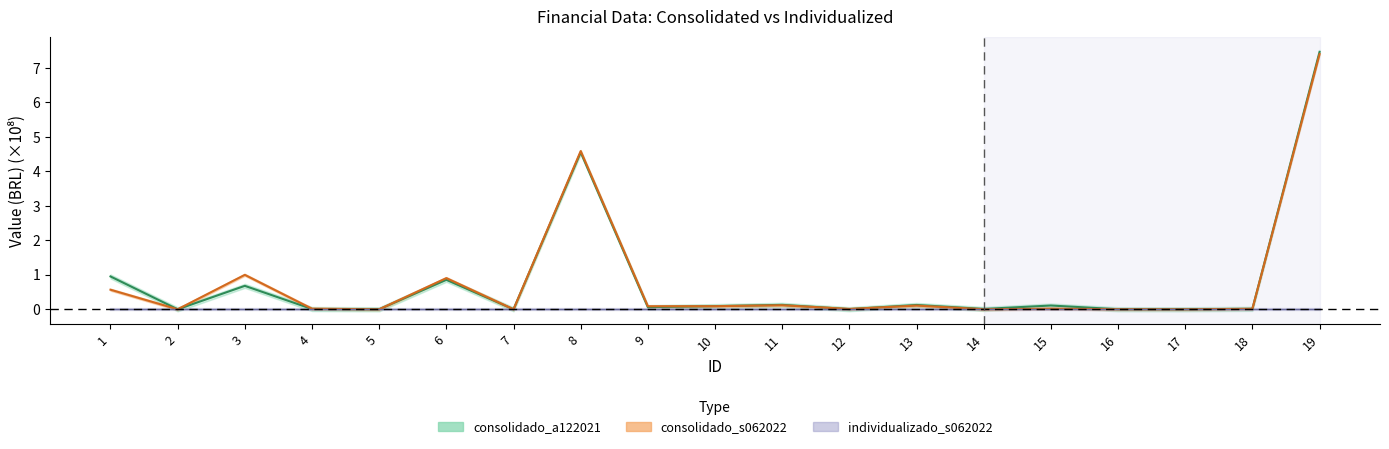

Count the number of categories in the chart.

19